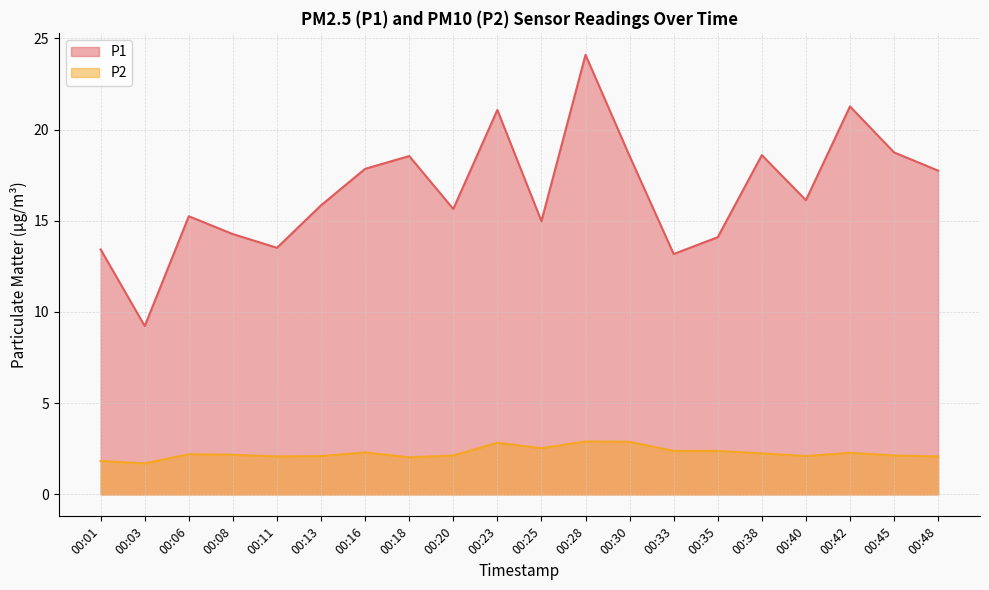

At 00:48, list the series in order from largest to smallest.

P1, P2